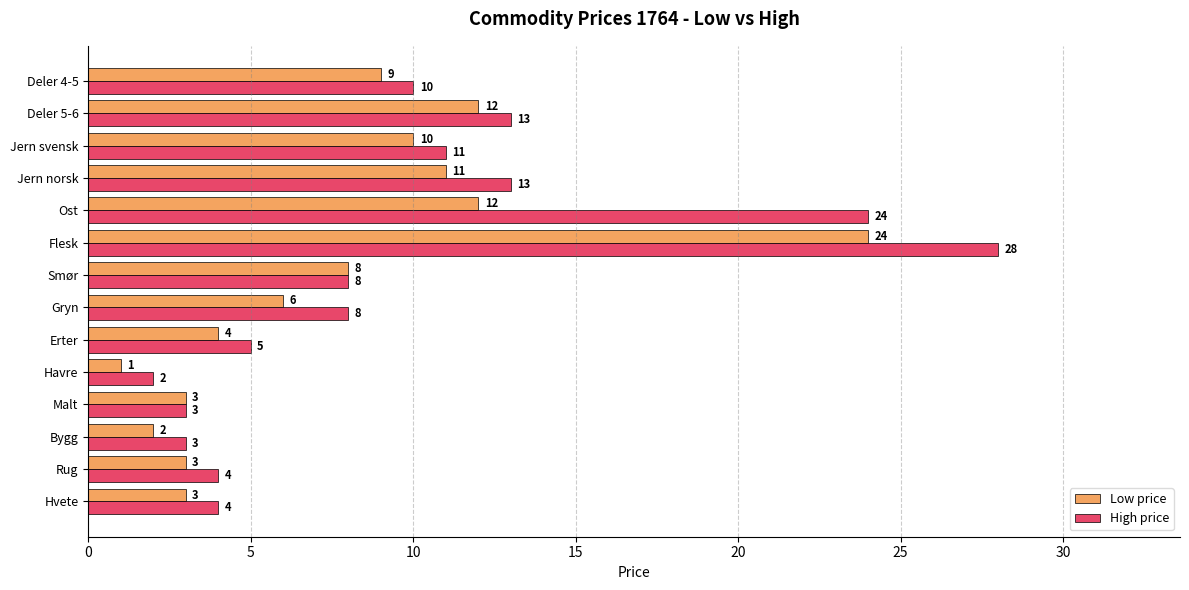

How many data points in High price are less than 8?

6